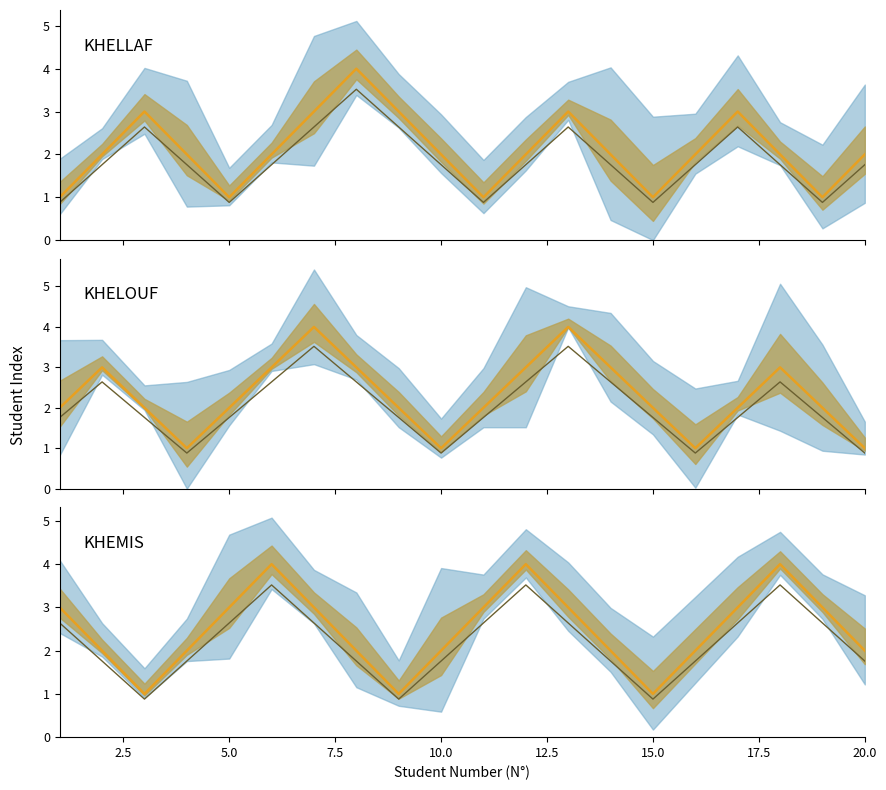

How many categories are shown in the chart?

20